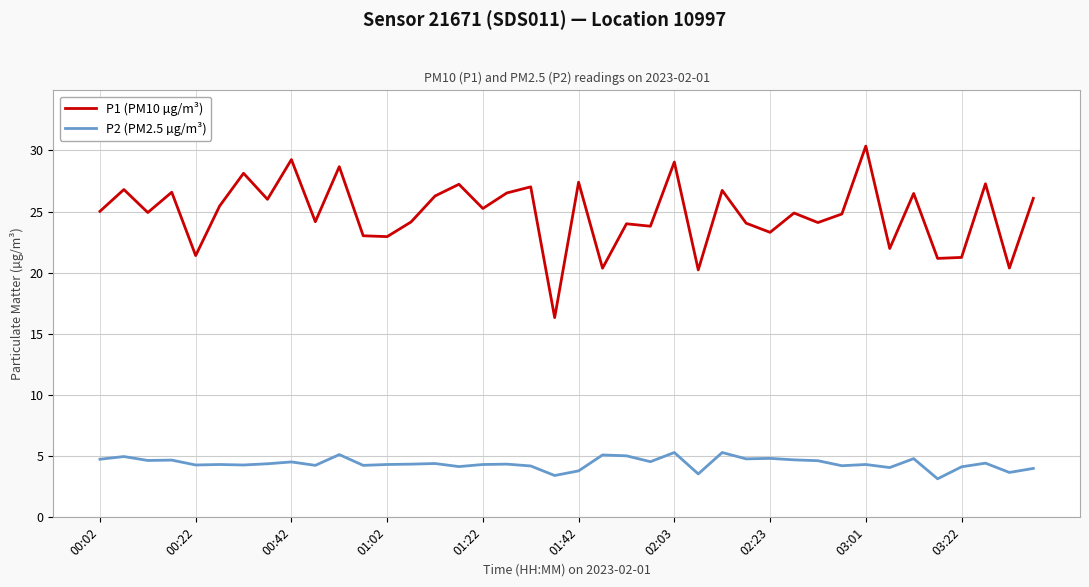

Which series has the largest range (max minus min)?

P1 (PM10 µg/m³)